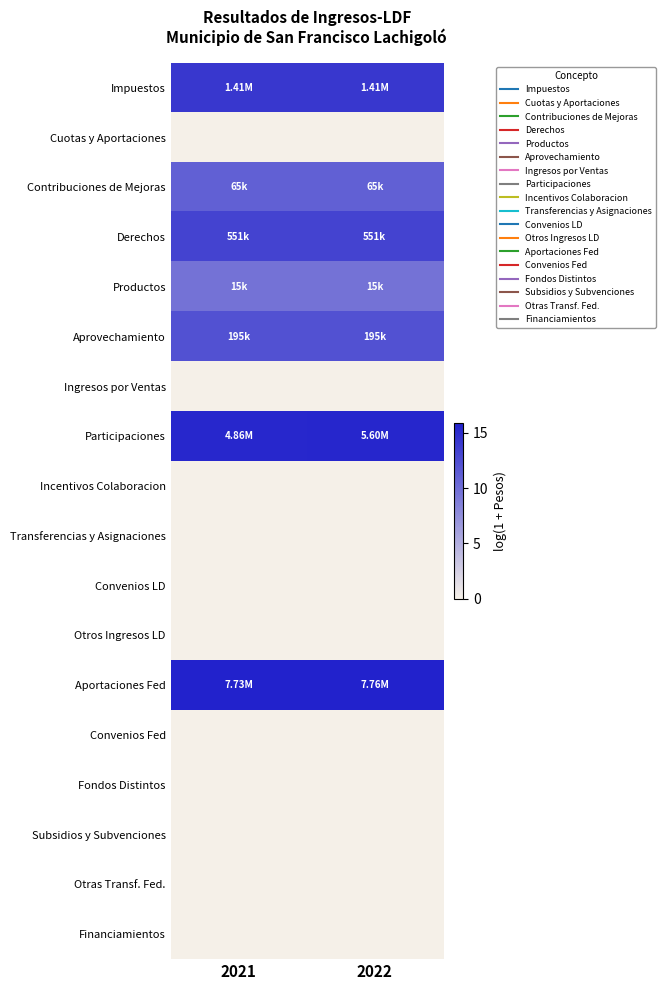

At 2022, list the series in order from smallest to largest.

Cuotas y Aportaciones, Ingresos por Ventas, Incentivos Colaboracion, Transferencias y Asignaciones, Convenios LD, Otros Ingresos LD, Convenios Fed, Fondos Distintos, Subsidios y Subvenciones, Otras Transf. Fed., Financiamientos, Productos, Contribuciones de Mejoras, Aprovechamiento, Derechos, Impuestos, Participaciones, Aportaciones Fed